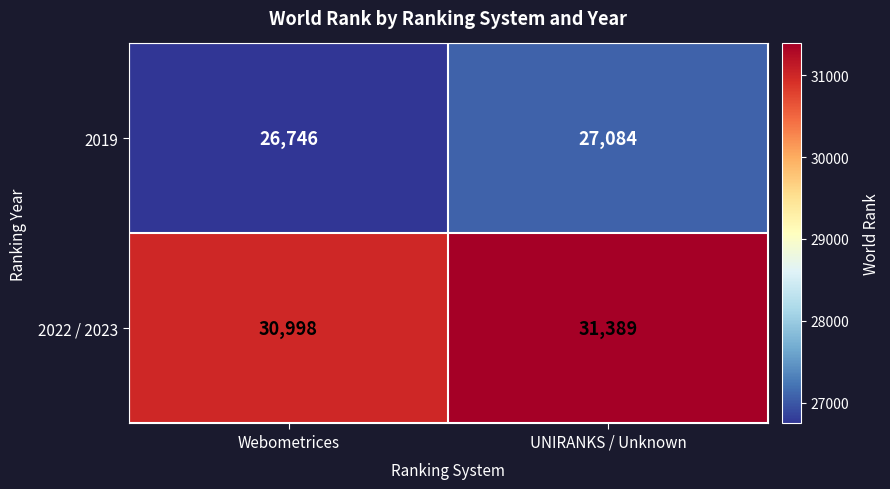

True or false: 2019 has a value of 9571 at UNIRANKS / Unknown.

False